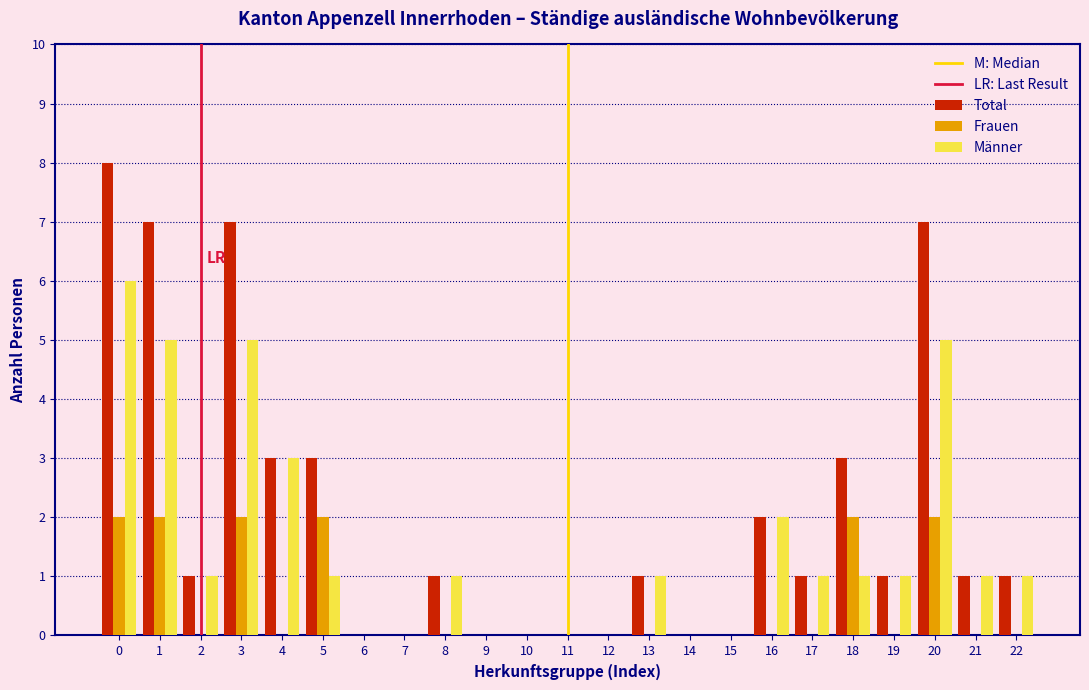

Which series has the largest total across all categories?

Total